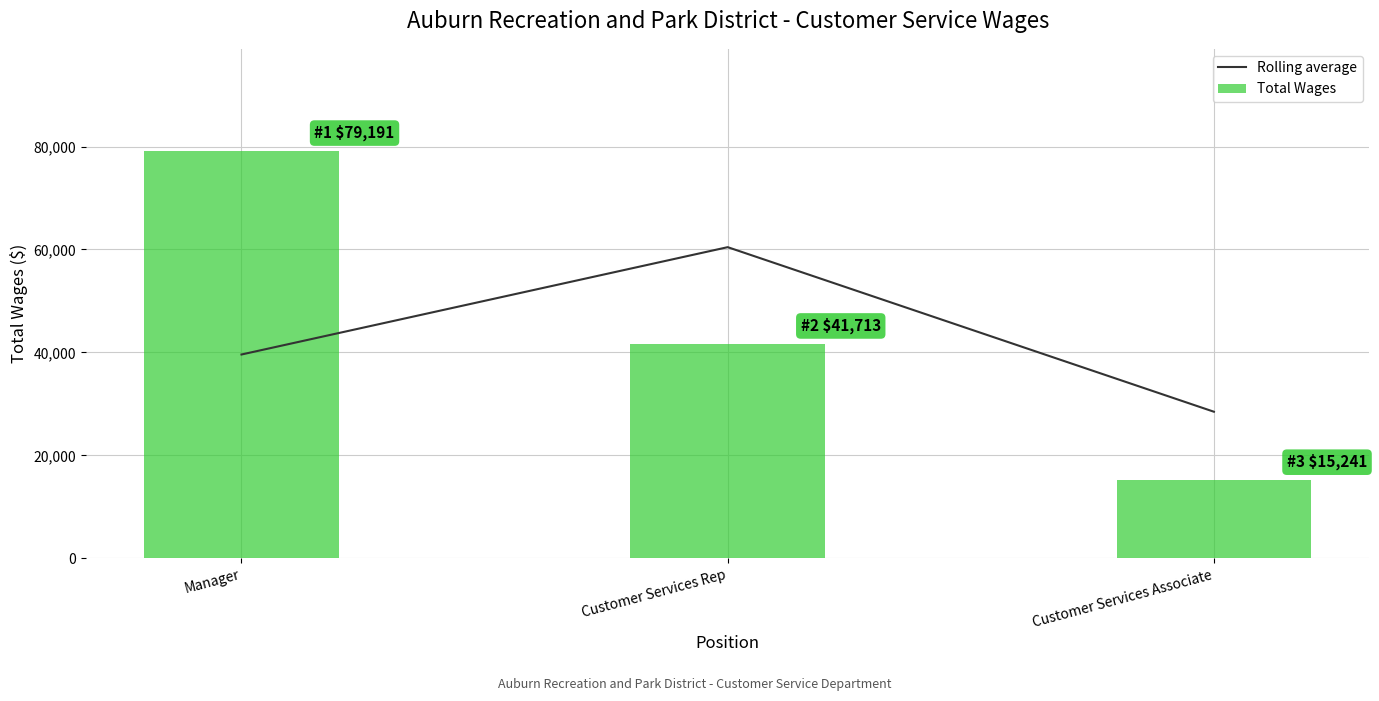

At which label does Total Wages reach its minimum?

Customer Services Associate